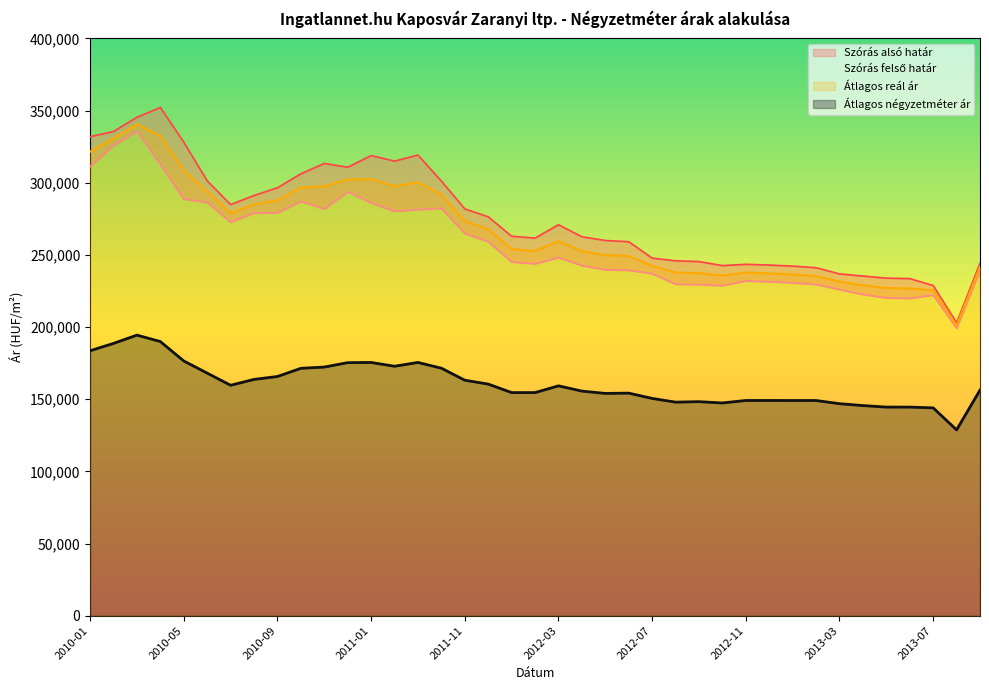

Which series changed the most between 2012-03 and 2012-12?

Szórás felső határ